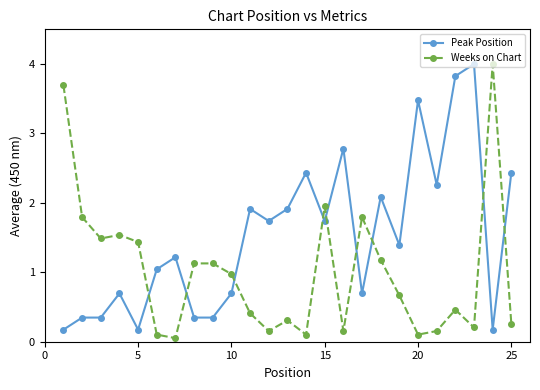

What is the difference between the second highest and second lowest values in the Weeks on Chart series?

3.6